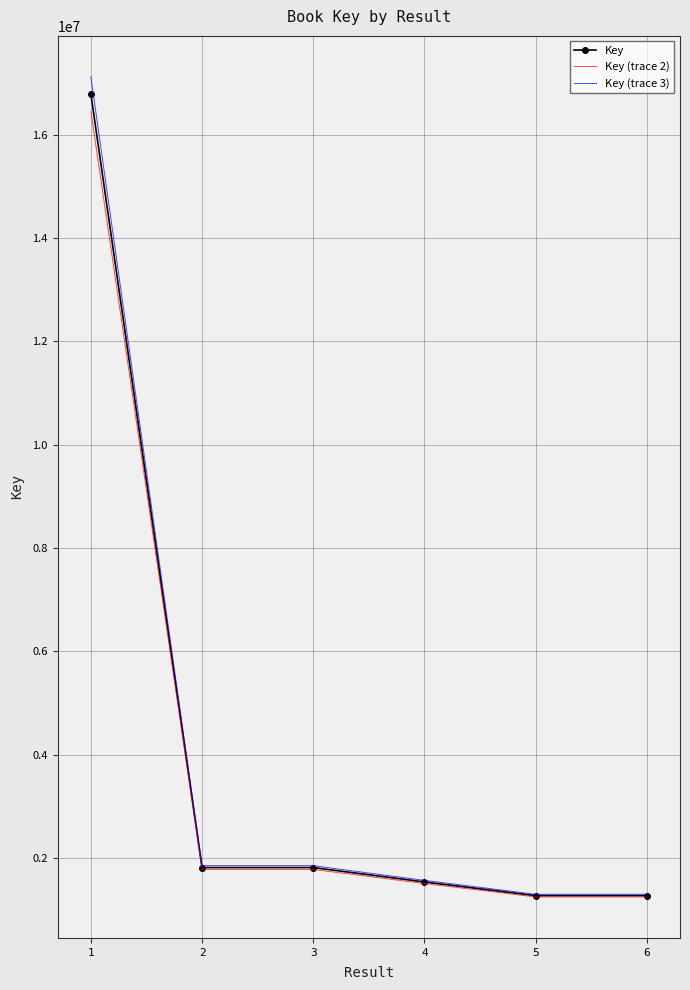

What is the difference between the Key values at 6 and 5?

7.0